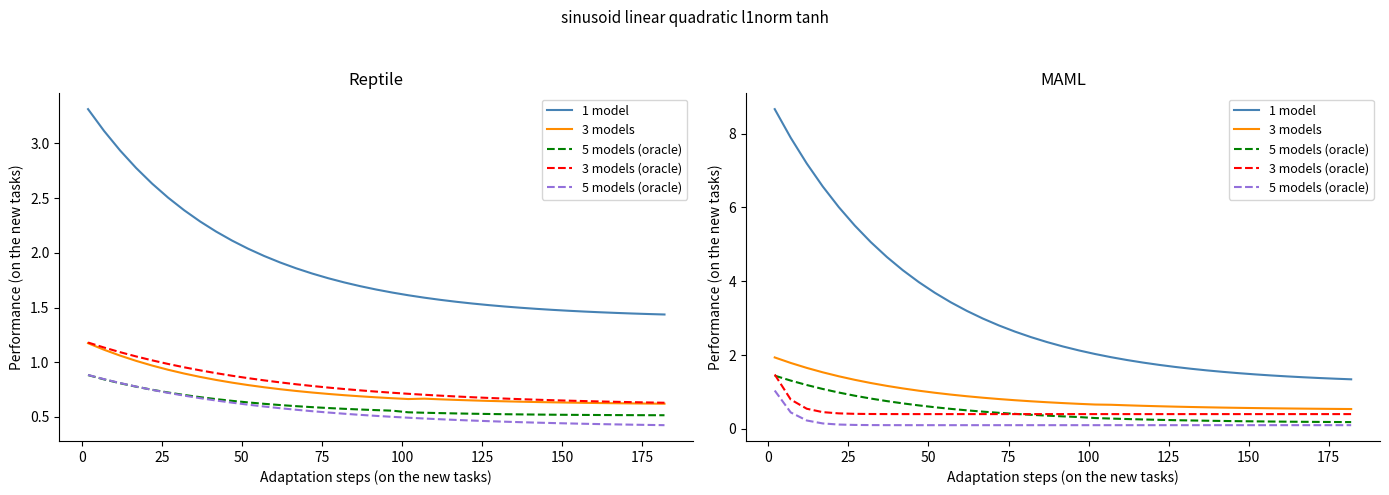

Is it true that 1 model equals 5.2 at 13?

False